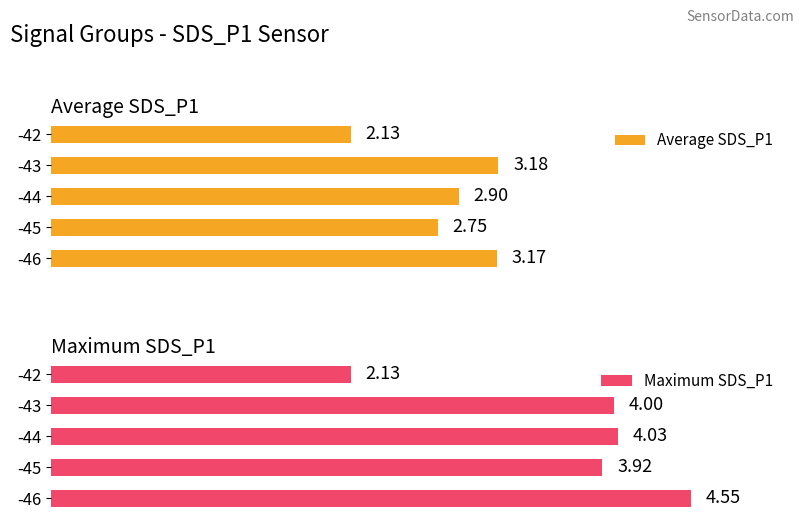

Reading left to right, extract all data points from this chart.

Average SDS_P1: 3.2	2.8	2.9	3.2	2.1
Maximum SDS_P1: 4.5	3.9	4.0	4.0	2.1